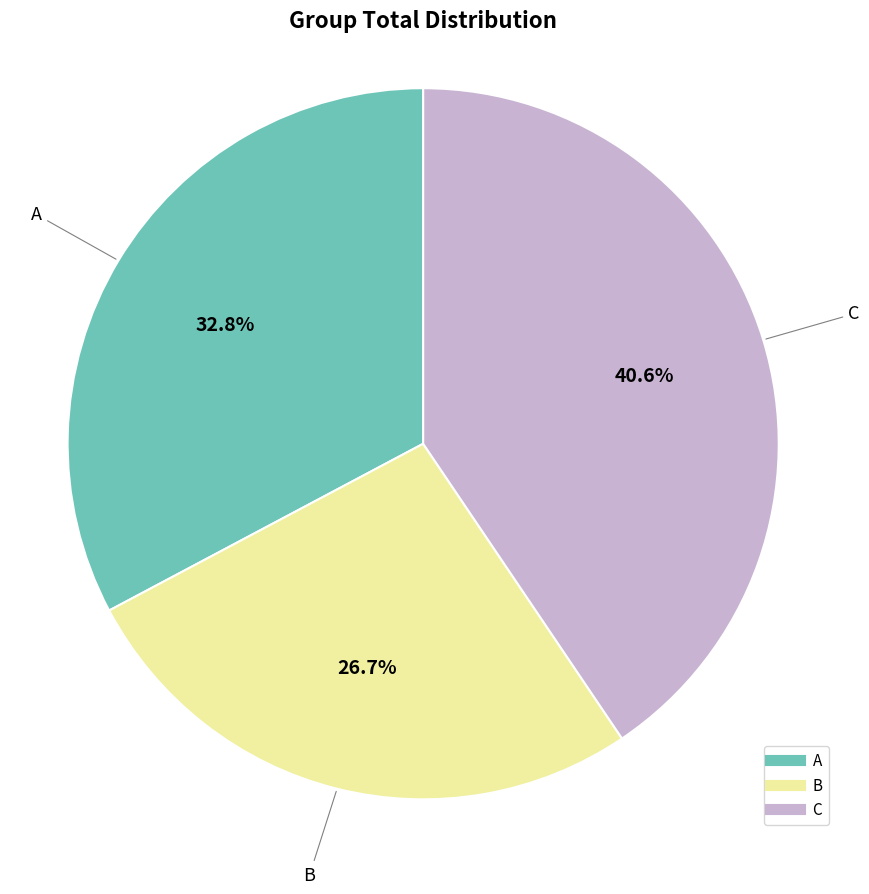

How much of the chart is everything except B?

73.3%